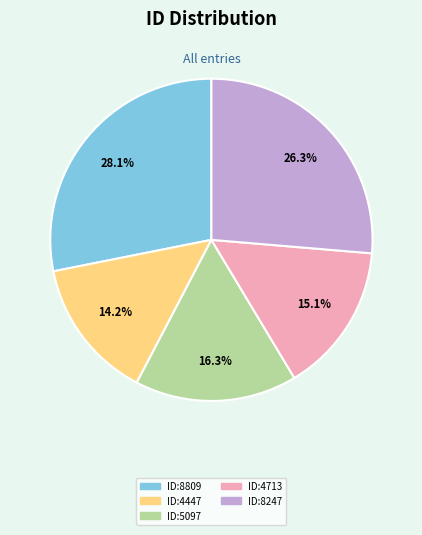

Is there a majority slice in this chart?

No